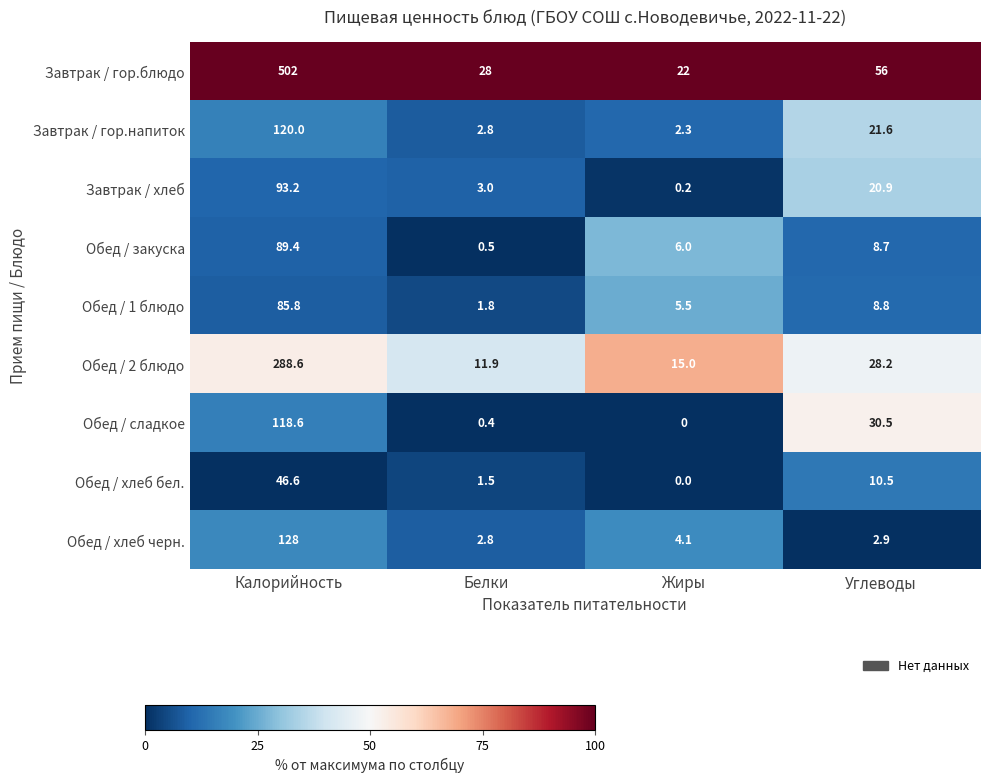

Where is Обед / 1 блюдо nearest to the value 43?

Углеводы